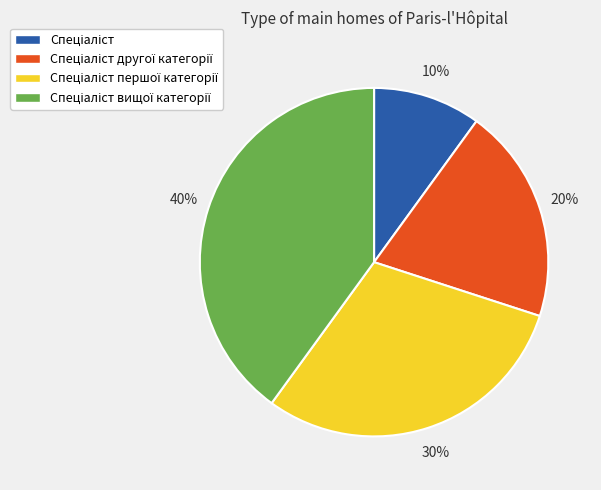

Count the number of slices in the pie.

4